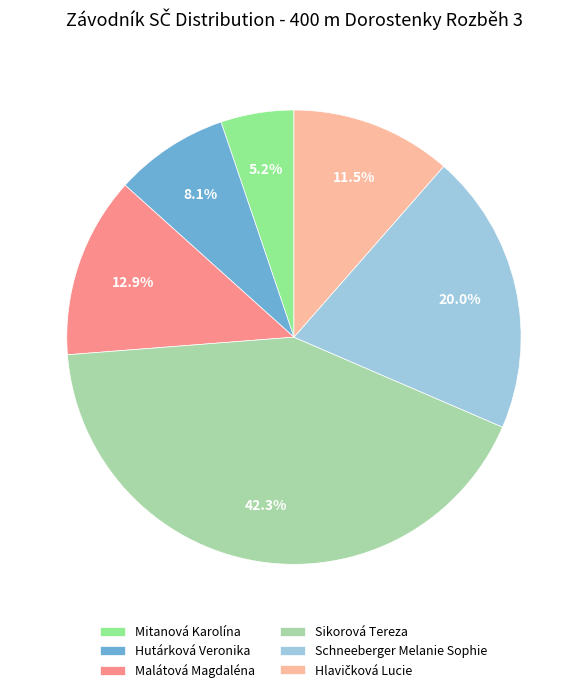

How many segments does this pie chart have?

6